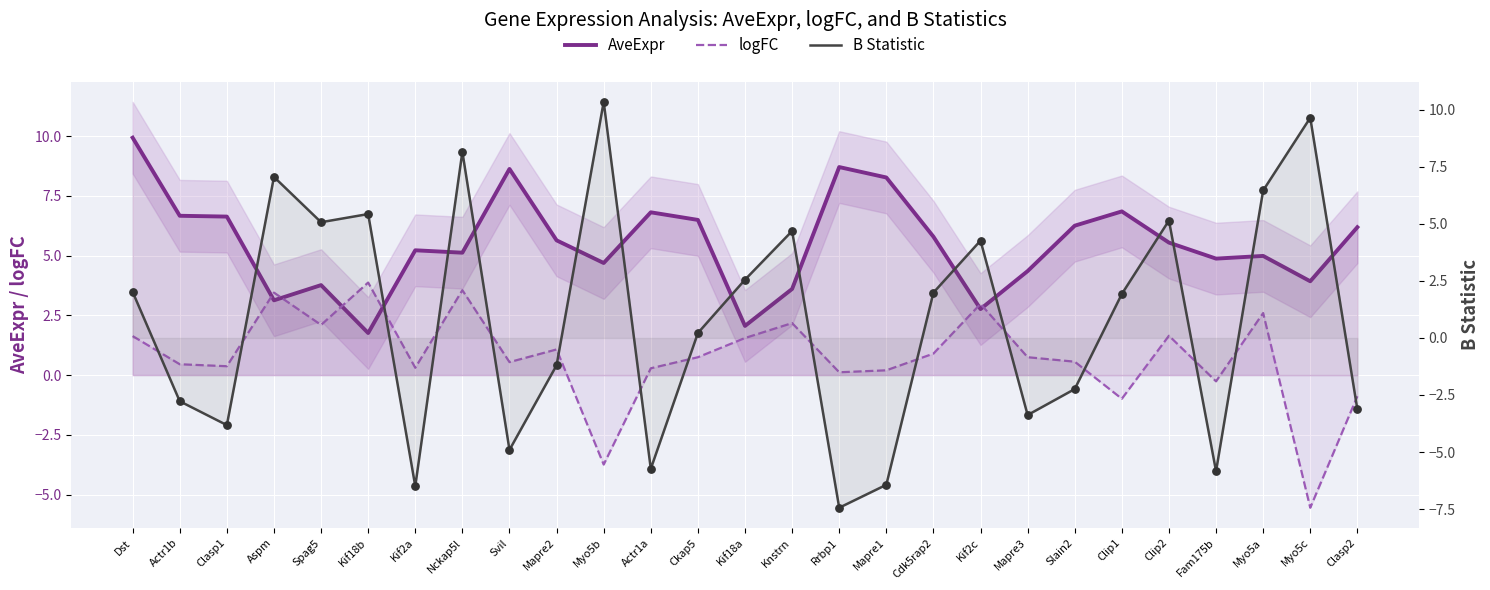

Is the value of logFC at Myo5c greater than the value of AveExpr at Mapre3?

No